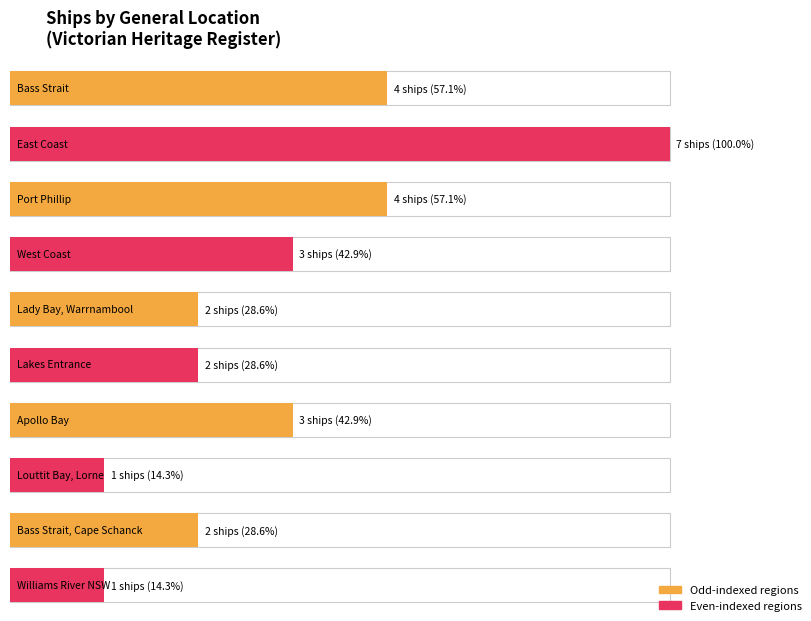

At which label does Maximum utilization first exceed 3?

Bass Strait